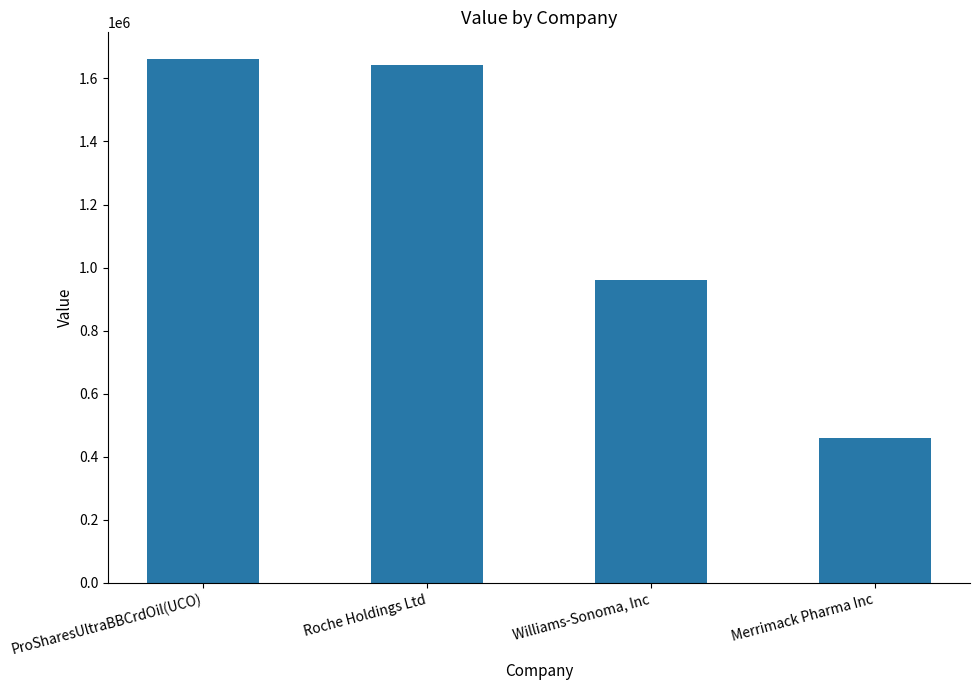

Rank the categories by value from highest to lowest.

ProSharesUltraBBCrdOil(UCO), Roche Holdings Ltd, Williams-Sonoma, Inc, Merrimack Pharma Inc